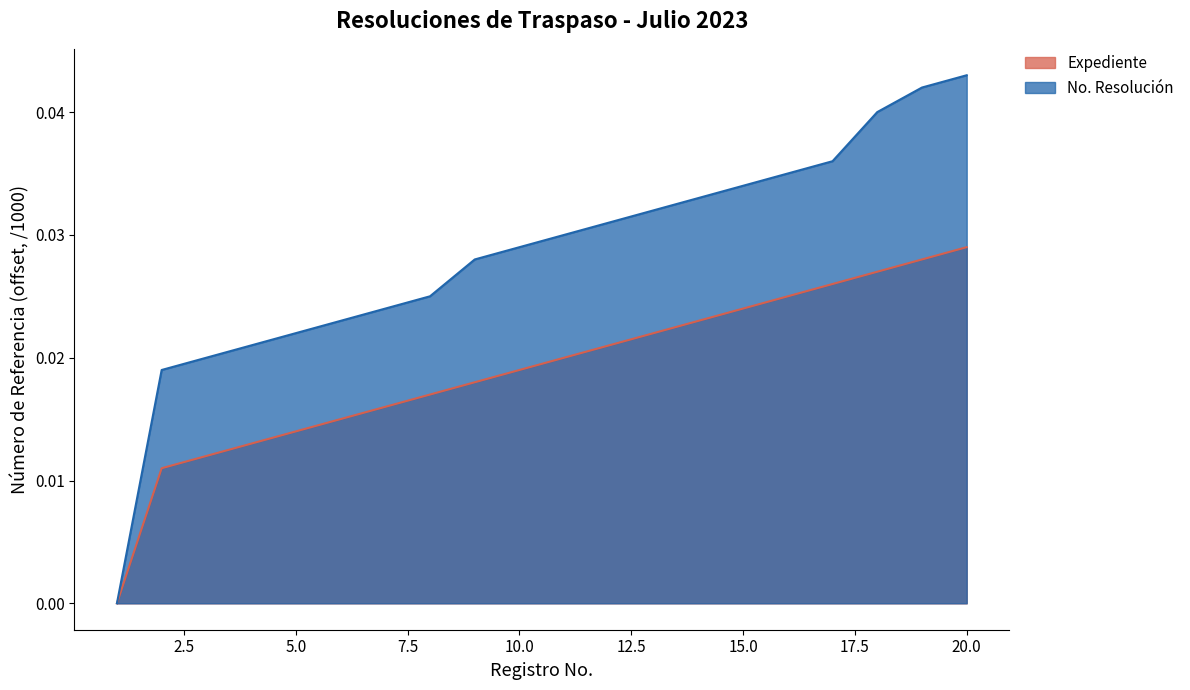

Count the number of data series in this chart.

2